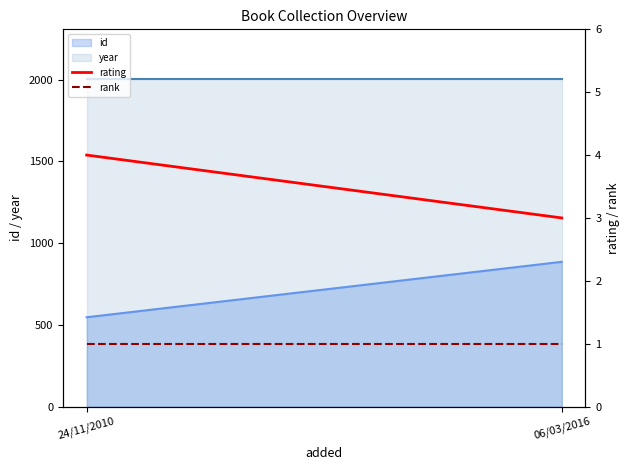

At which label does rating reach its peak?

24/11/2010